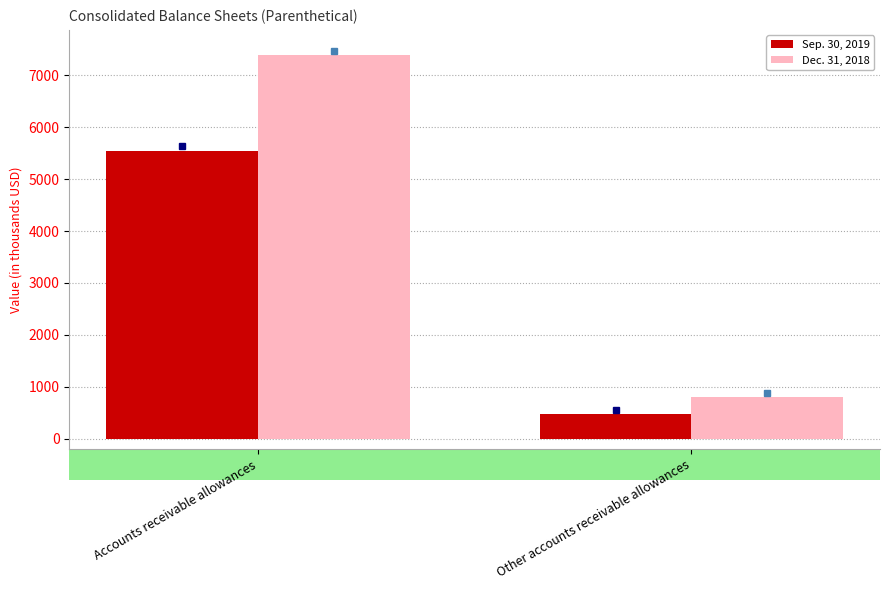

What position from the left is Accounts receivable allowances?

1